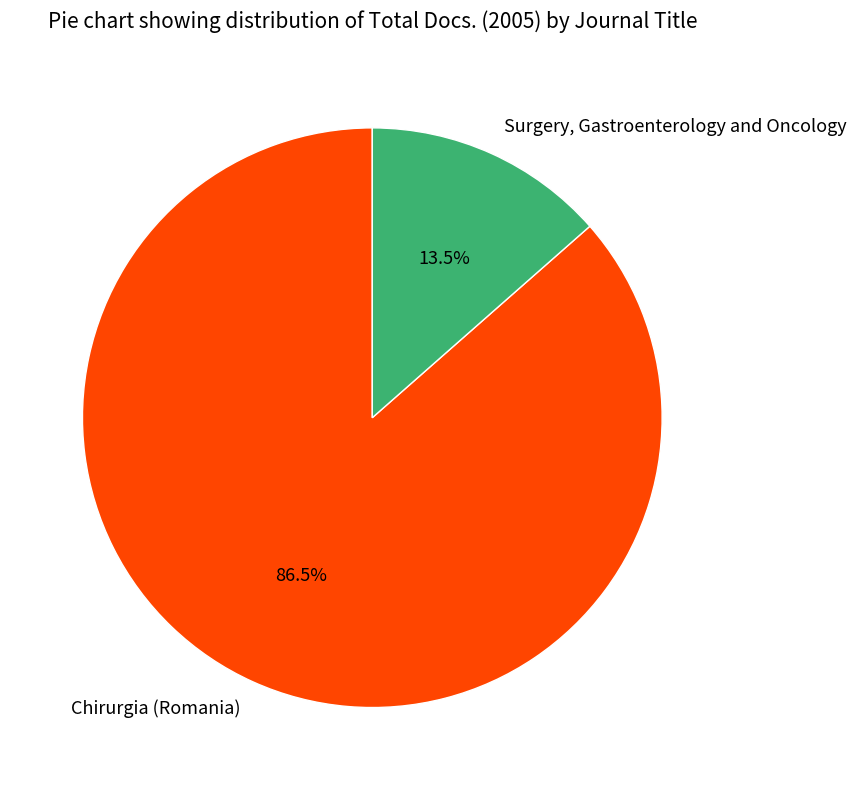

Which category has the biggest portion of the pie?

Chirurgia (Romania)